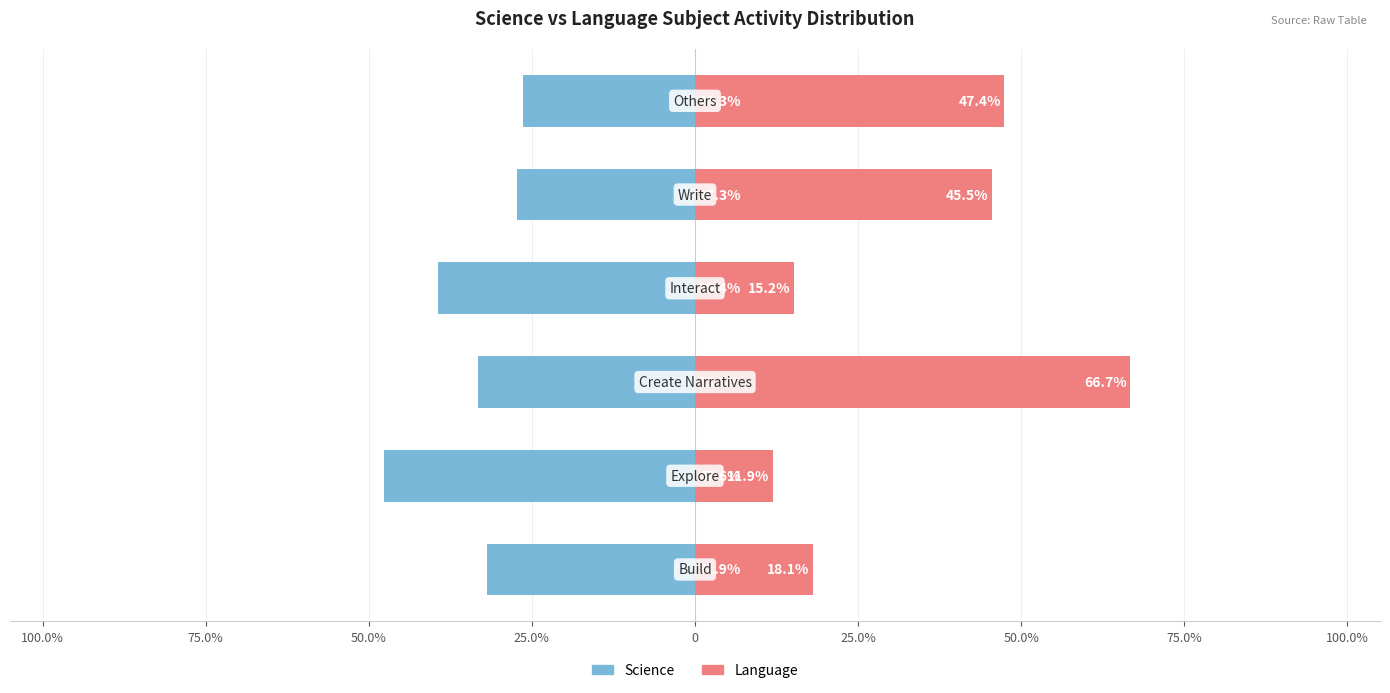

Between 50.0% and 25.0%, which series saw the biggest shift?

Language